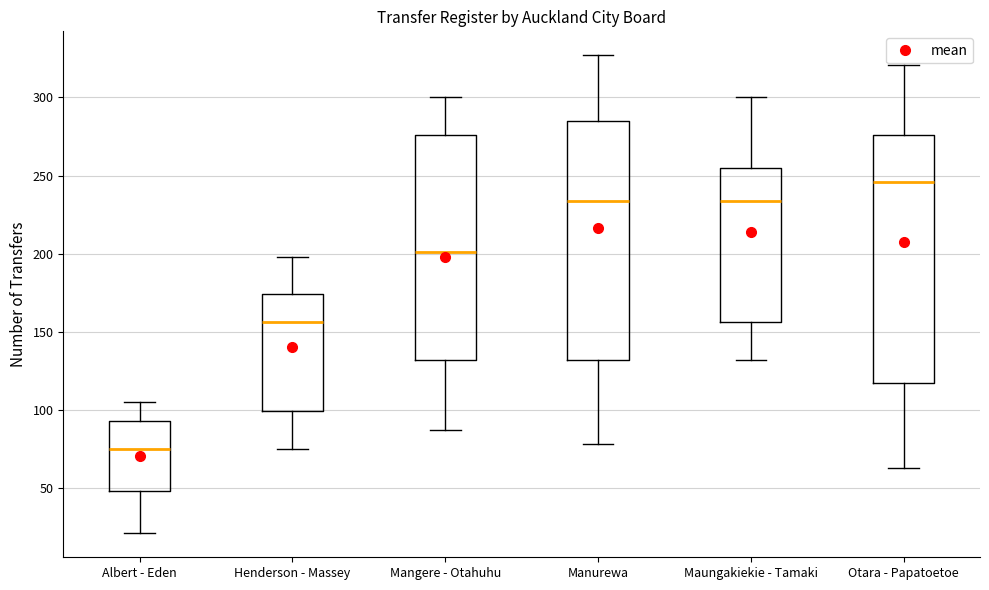

Reading left to right, transcribe this box plot: for each box, give where its median line is, the range the box spans, and where its two whiskers end, as read against the y-axis. The values are not printed on the chart, so give them approximately, as read against the axis.

Albert - Eden: median 75, box 50 to 95, whiskers 20 to 105
Henderson - Massey: median 155, box 100 to 175, whiskers 75 to 200
Mangere - Otahuhu: median 200, box 130 to 275, whiskers 85 to 300
Manurewa: median 235, box 130 to 285, whiskers 80 to 325
Maungakiekie - Tamaki: median 235, box 155 to 255, whiskers 130 to 300
Otara - Papatoetoe: median 245, box 115 to 275, whiskers 65 to 320